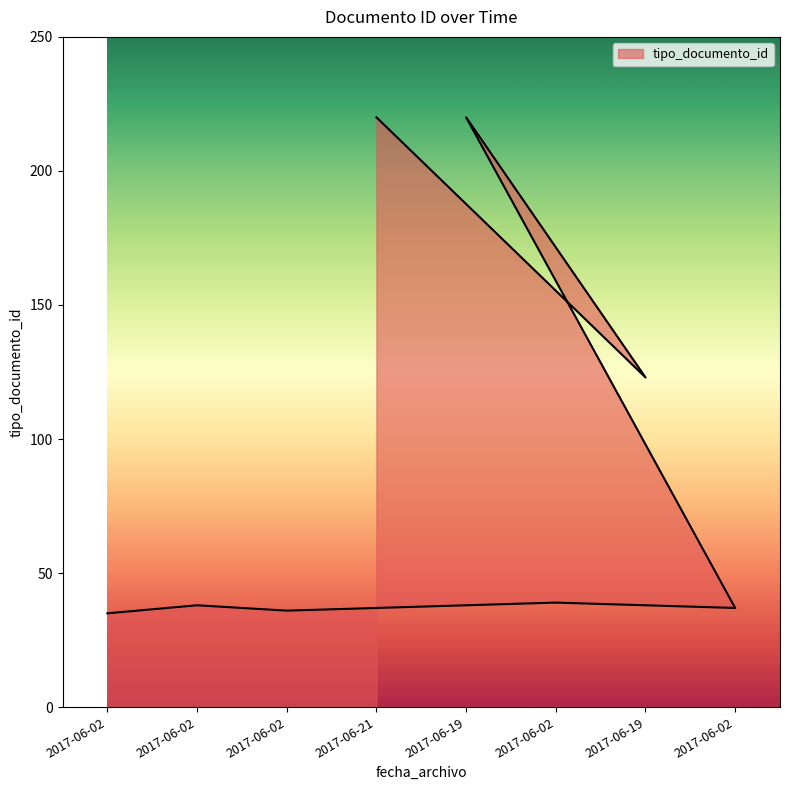

What is the maximum value shown in the chart?

220